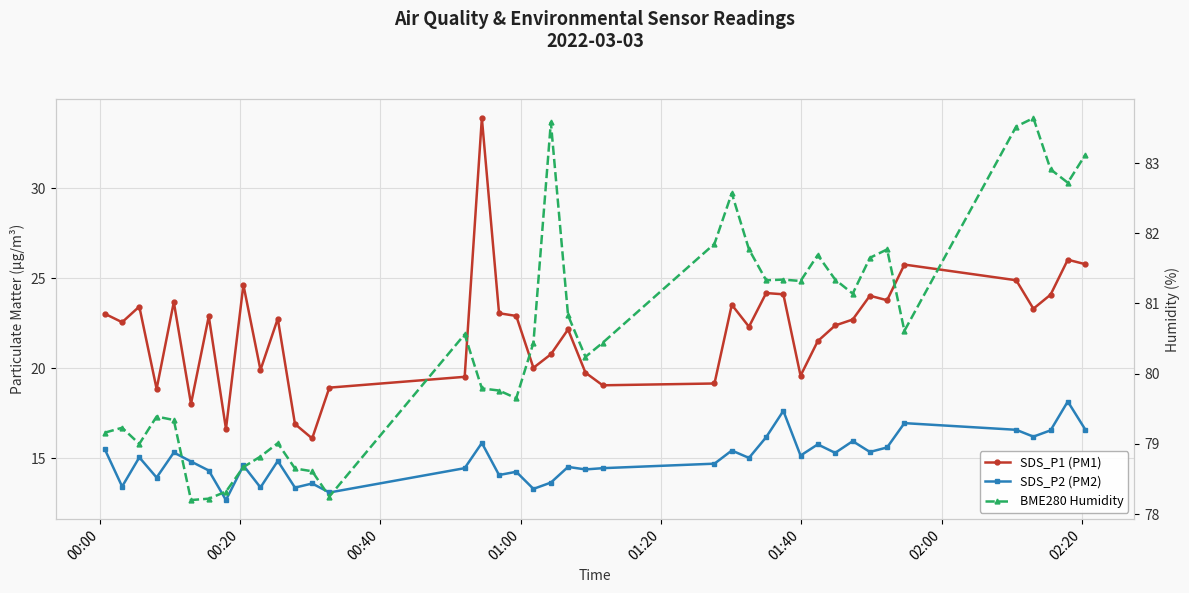

Which series has the largest range (max minus min)?

SDS_P1 (PM1)